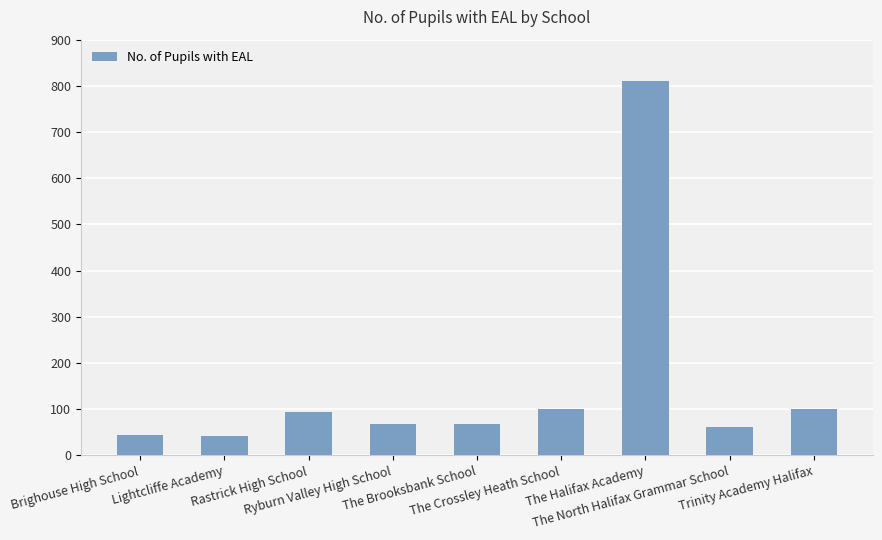

What is the minimum value shown in the chart?

41